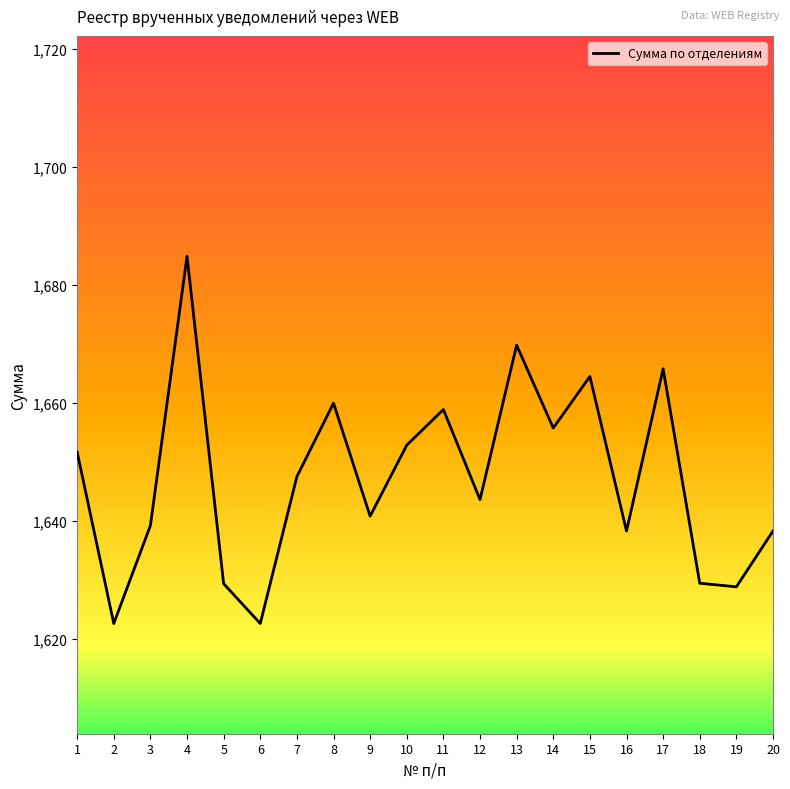

What is the maximum value shown in the chart?

1684.9